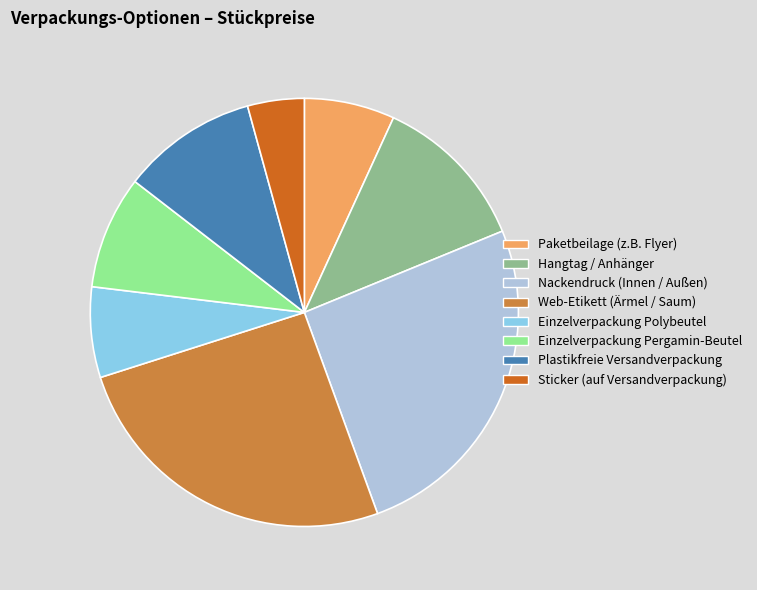

Is it true that Paketbeilage (z.B. Flyer) is 7% of the pie?

True